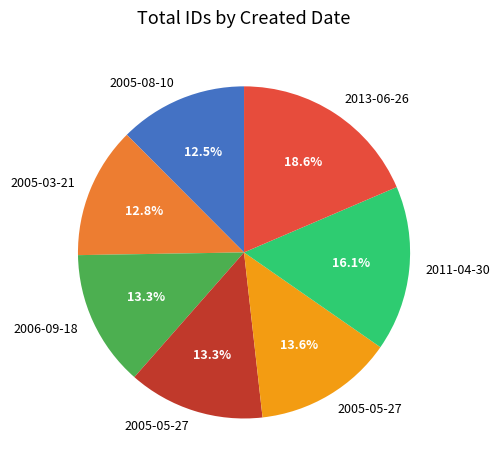

Is there any slice that represents more than half of the pie?

No